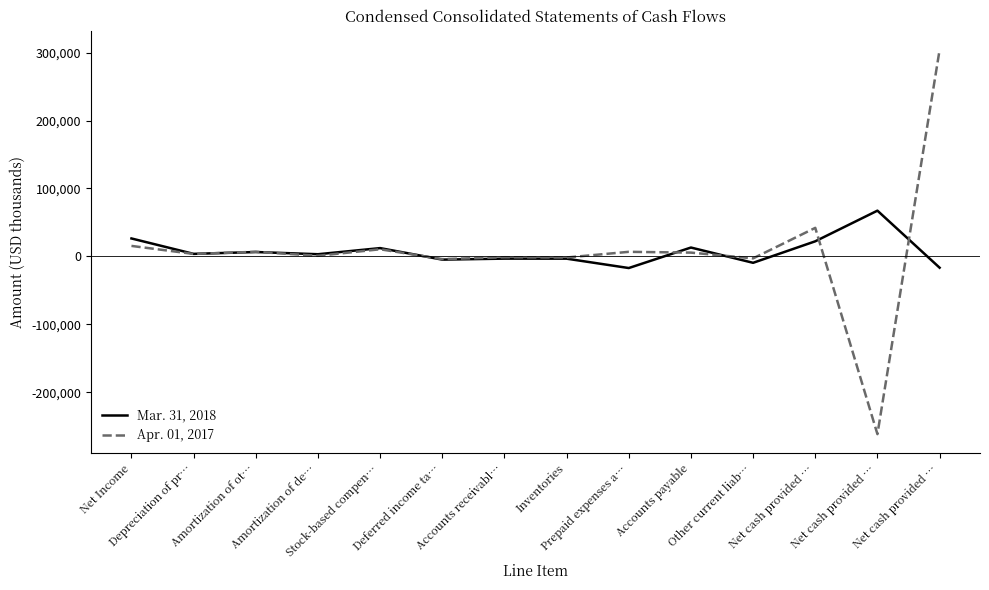

How many negative values does the Mar. 31, 2018 series have?

6